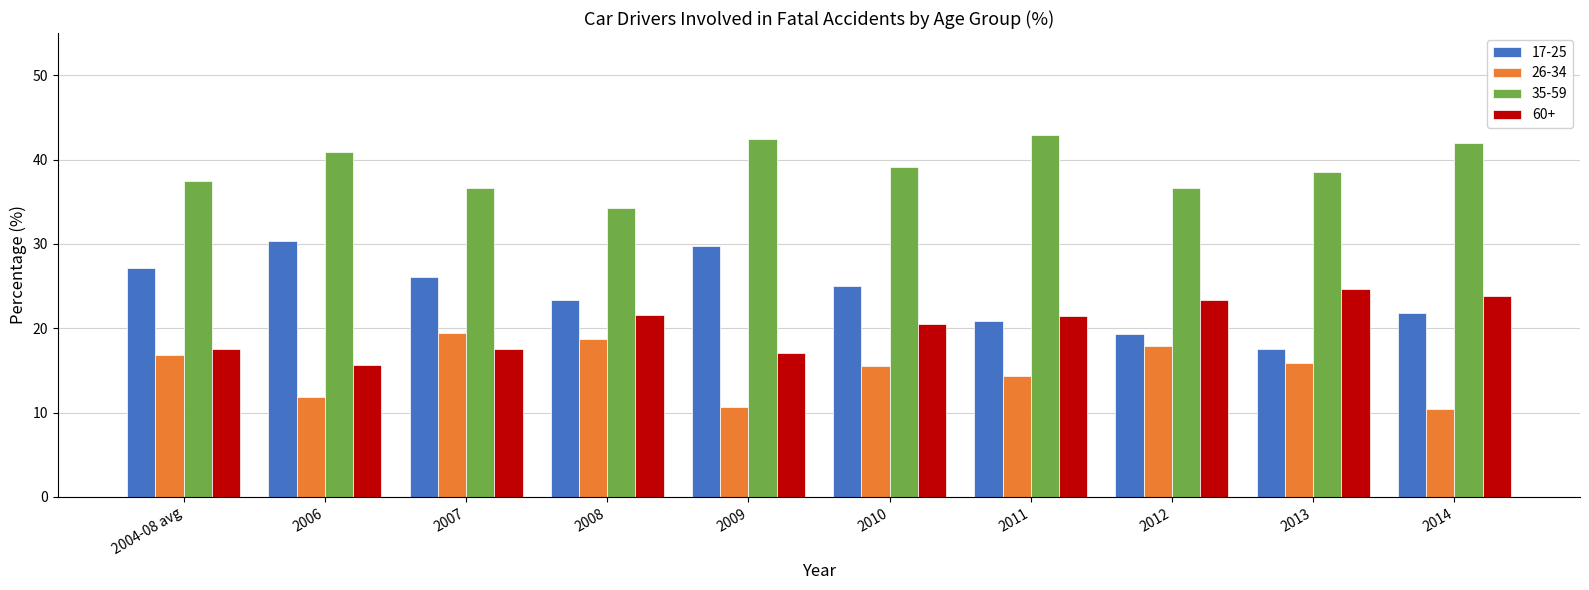

What is the minimum value for 26-34?

10.4